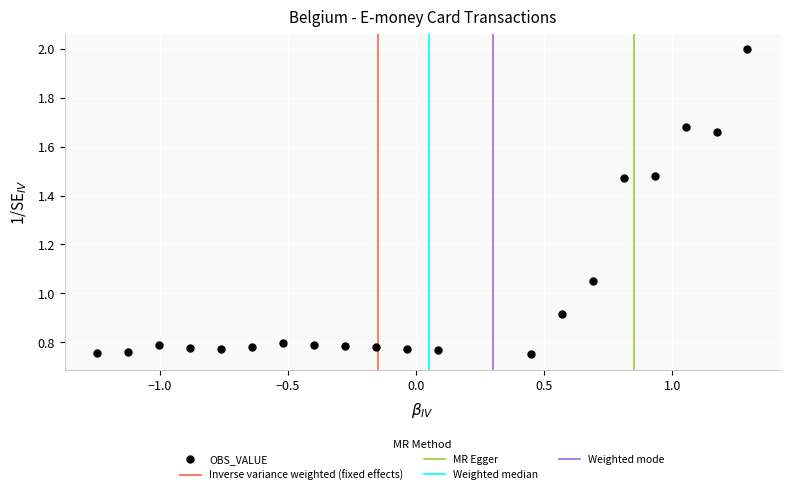

What is the range of X values (max minus min)?

2.5